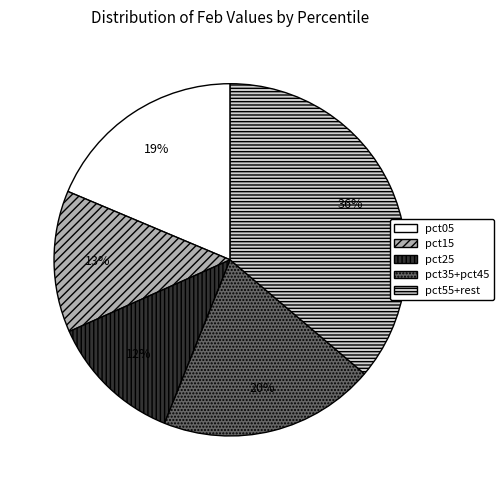

To the nearest percent, what portion does pct05 represent?

19%